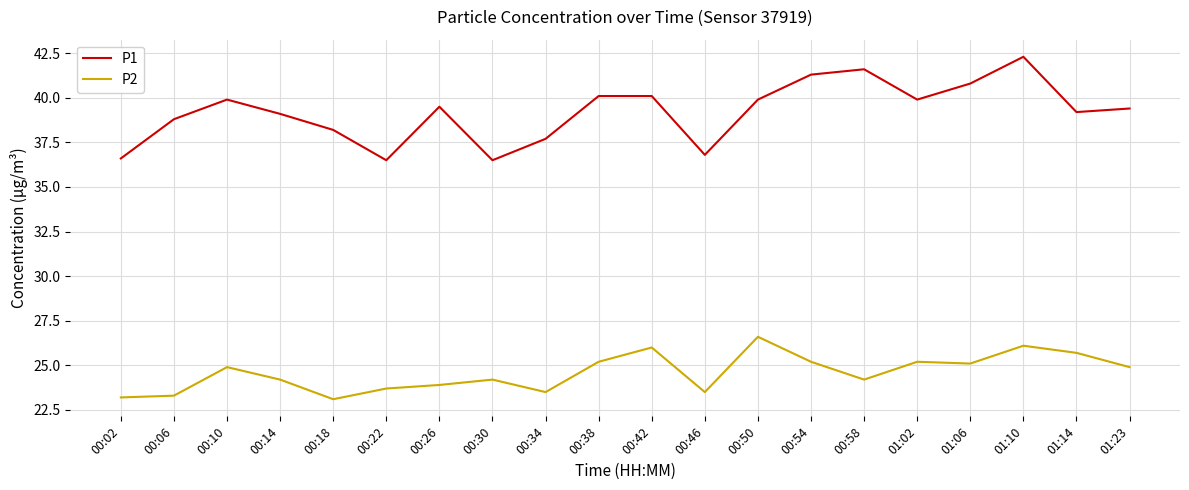

What are all the series names shown in the legend?

P1, P2